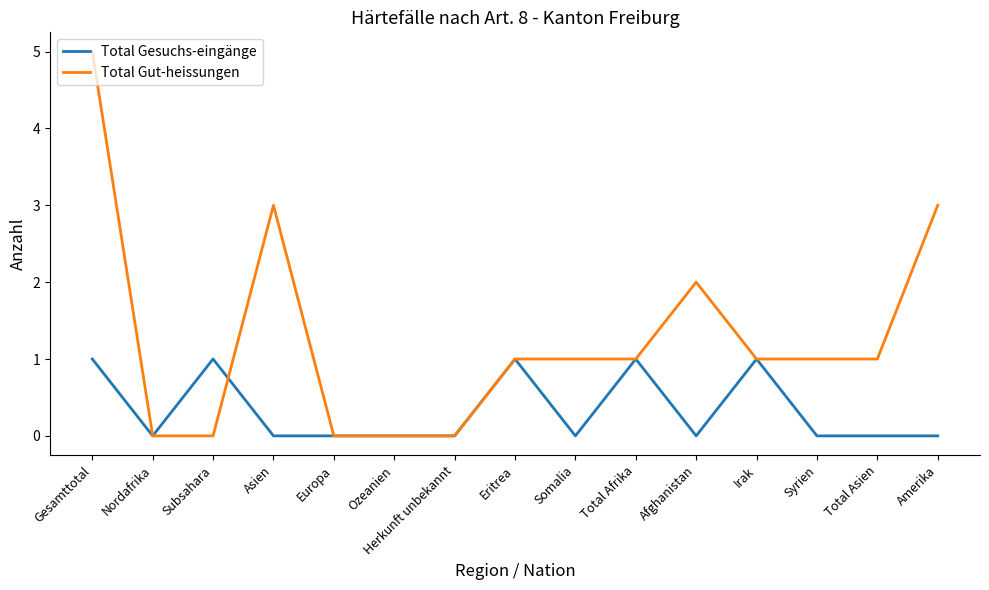

Reading left to right, what are all the values shown in this chart?

Total Gesuchs-eingänge: 1	0	1	0	0	0	0	1	0	1	0	1	0	0	0
Total Gut-heissungen: 5	0	0	3	0	0	0	1	1	1	2	1	1	1	3